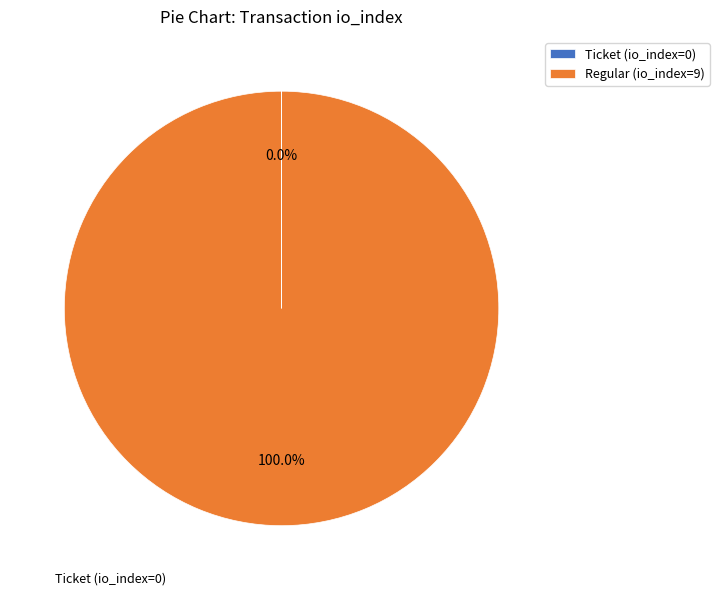

True or false: Regular (io_index=9) accounts for 100% of the total.

True